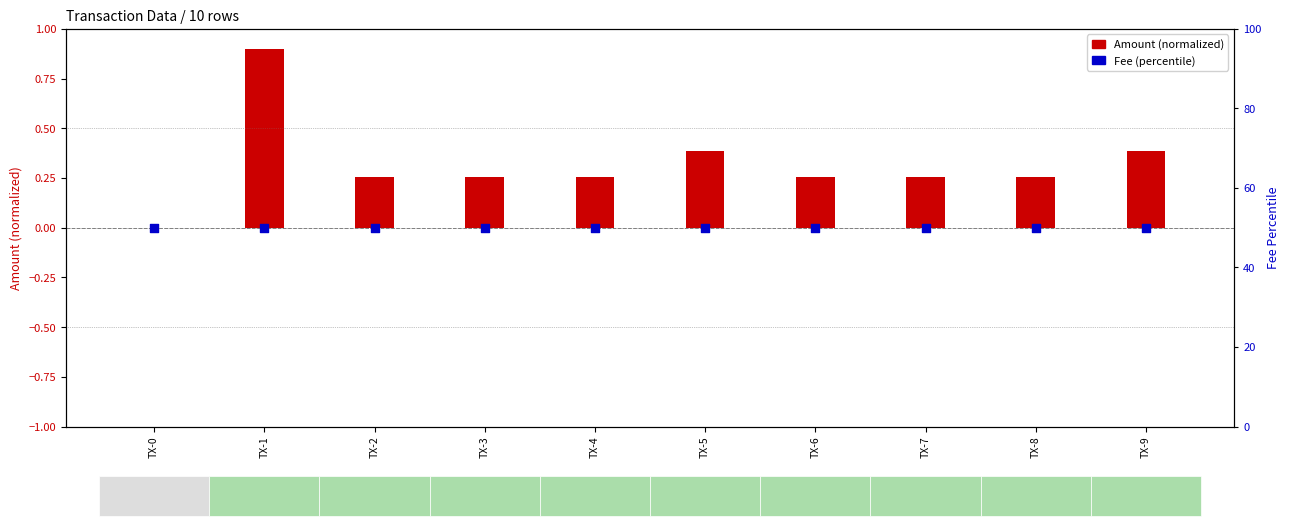

Which series has the largest total across all categories?

Fee (percentile)